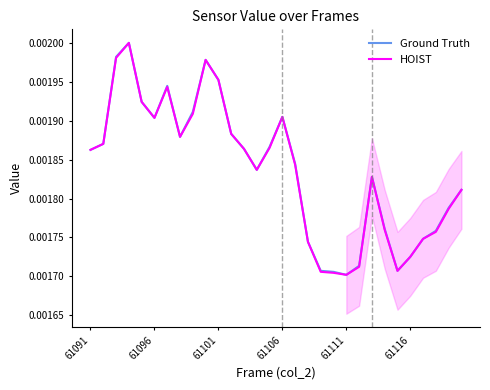

How many interior local peaks does the HOIST series have?

5